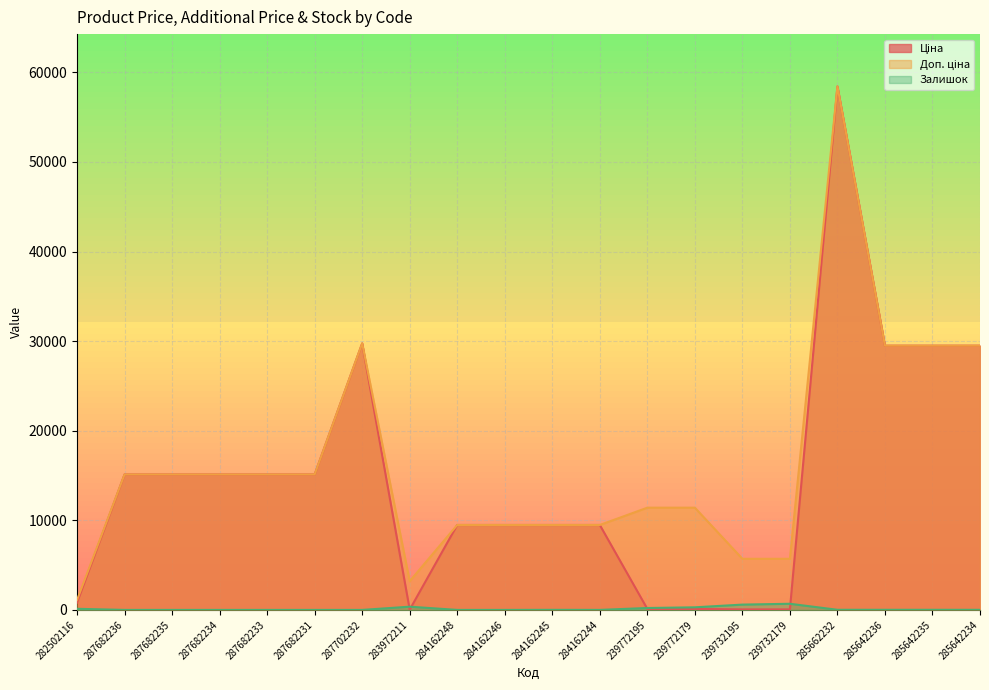

At which label does Ціна reach its peak?

285662232